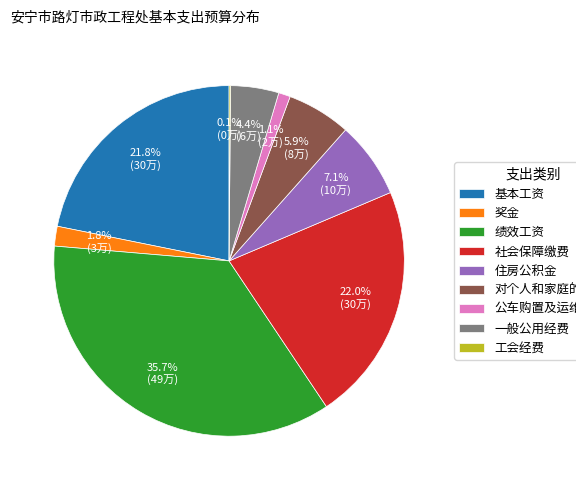

To the nearest percent, what is the average slice percentage?

11%